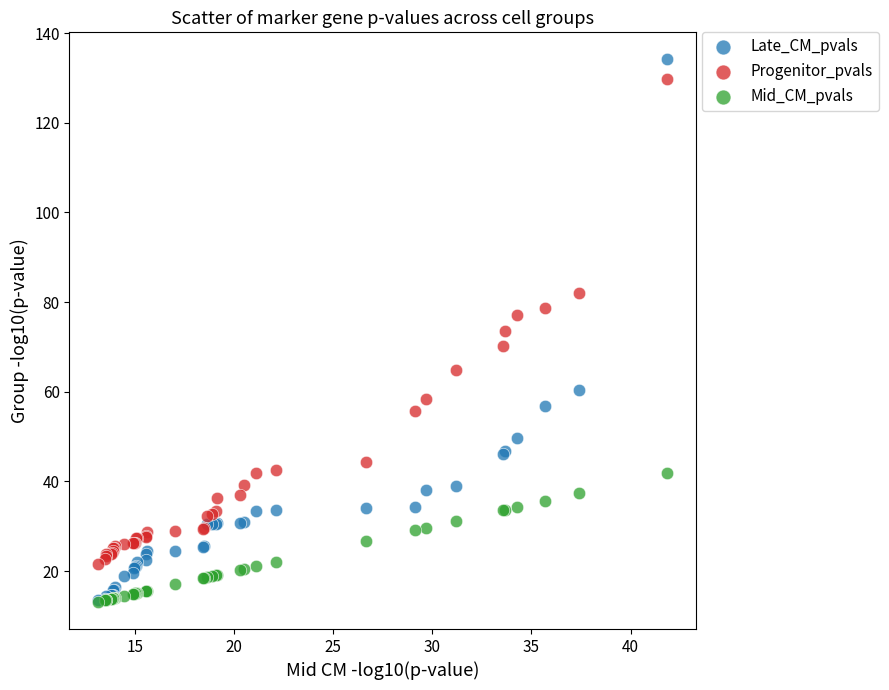

Which series reaches the maximum Y coordinate?

Late_CM_pvals